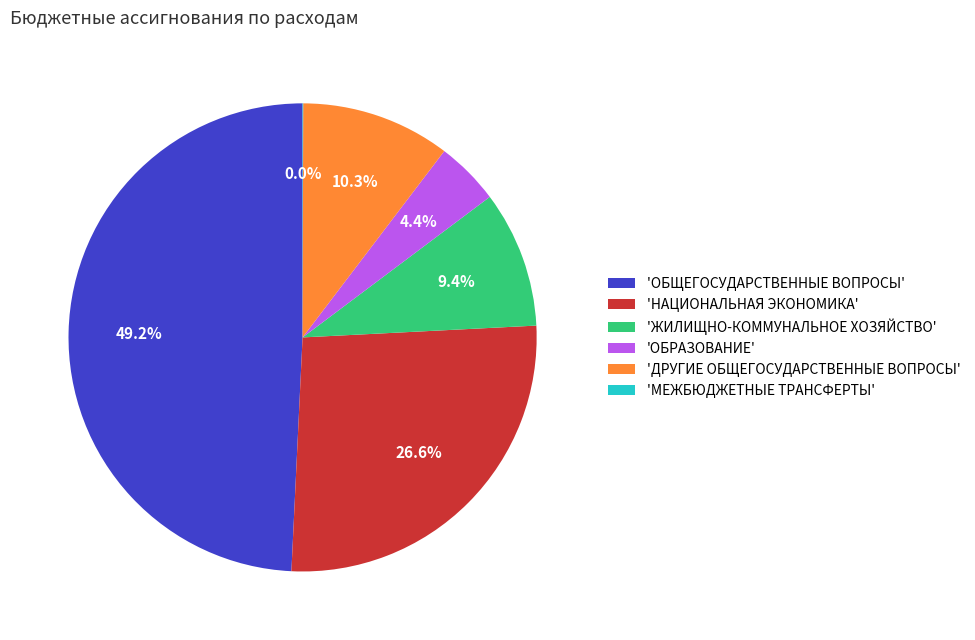

Which category has the biggest portion of the pie?

'ОБЩЕГОСУДАРСТВЕННЫЕ ВОПРОСЫ'